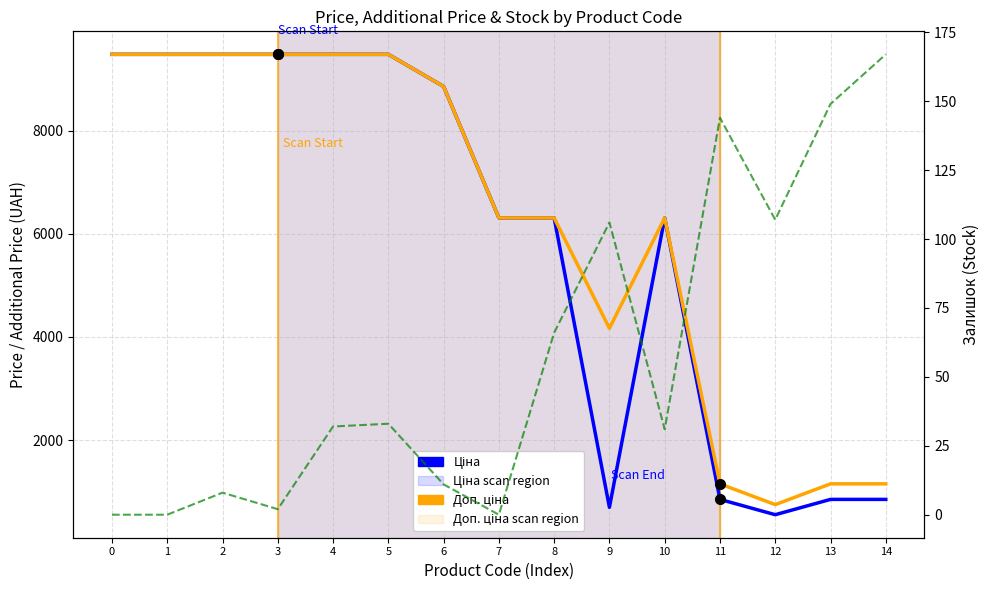

Reading left to right, extract all data points from this chart.

Ціна: 9480.1	9480.1	9480.1	9480.1	9480.1	9480.1	8856.7	6308.8	6308.8	694.3	6308.8	848.4	551.5	848.4	848.4
Доп. ціна: 9480.1	9480.1	9480.1	9480.1	9480.1	9480.1	8856.7	6308.8	6308.8	4165.6	6308.8	1149.7	747.0	1149.7	1149.7
Залишок: 0.0	0.0	8.0	2.0	32.0	33.0	11.0	0.0	66.0	106.0	31.0	144.0	107.0	149.0	167.0